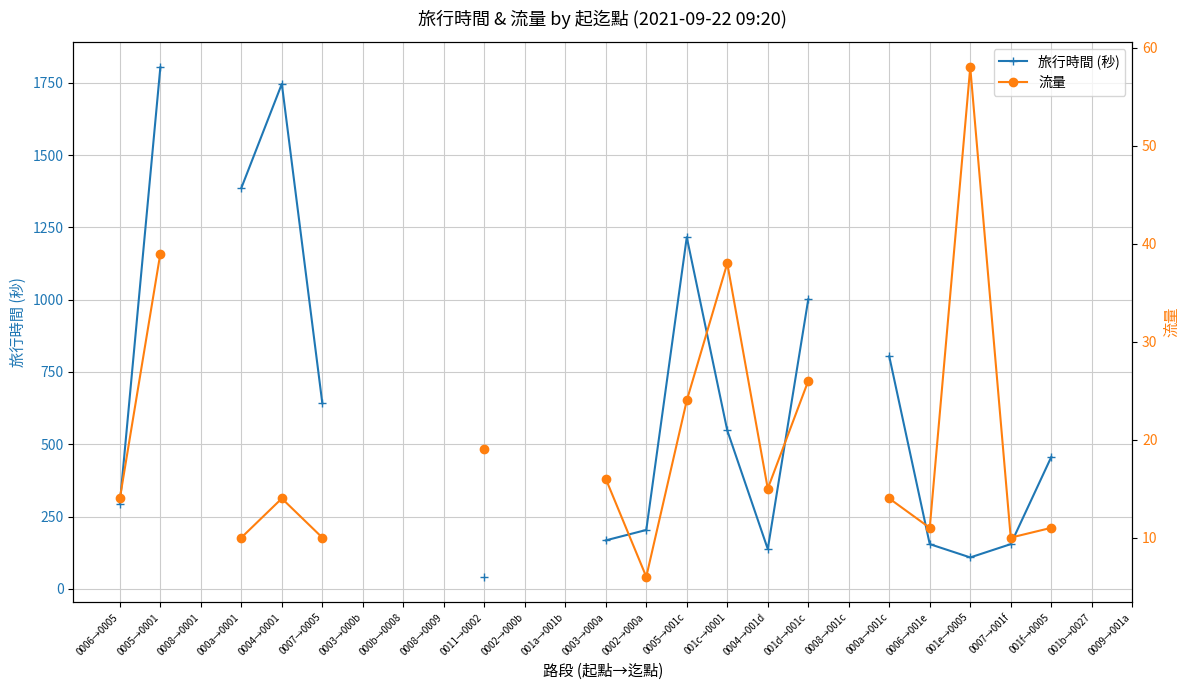

What is the total value across all series at 0006→0005?

309.0